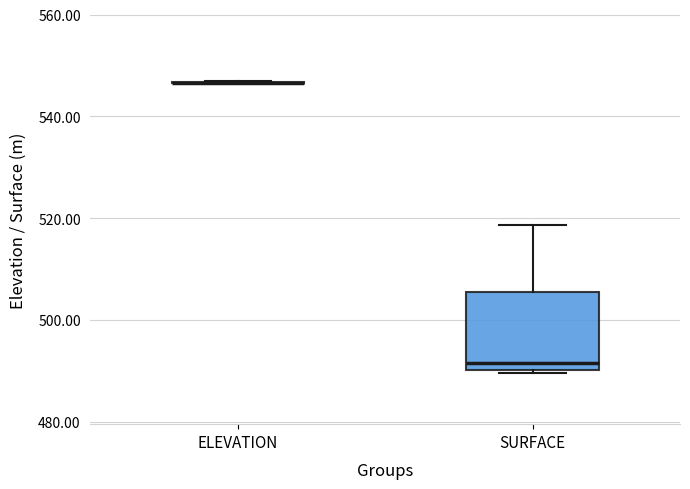

Reading left to right, read every box against the y-axis: the position of its median line, the range the box covers, and the ends of its whiskers. The values are not printed on the chart, so give them approximately, as read against the axis.

ELEVATION: box collapsed to a line at 546, whiskers 546 to 546
SURFACE: median 492, box 490 to 506, whiskers 490 to 518